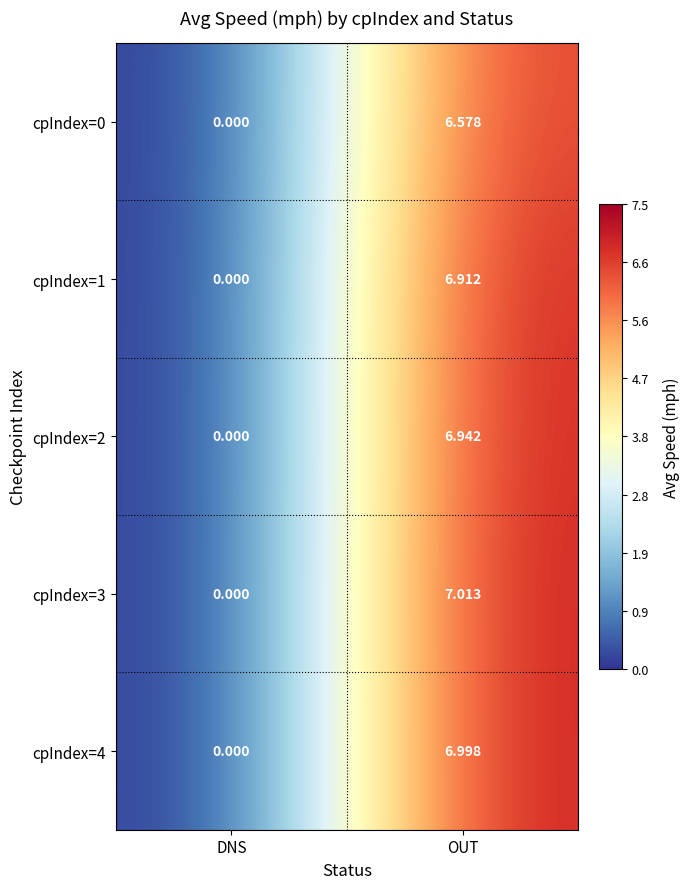

Which category has the highest value across all series?

OUT